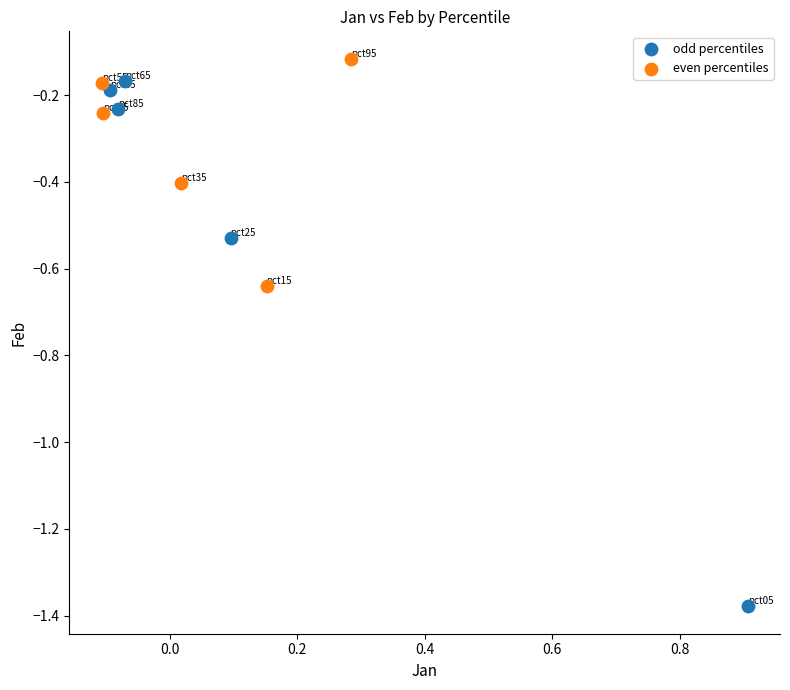

Which series reaches the maximum Y coordinate?

even percentiles